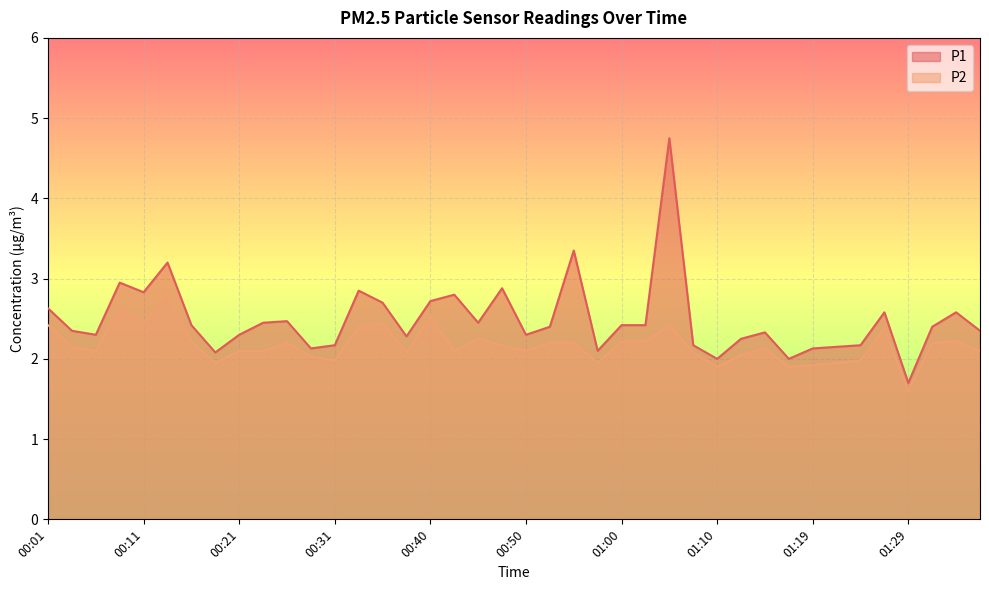

What is the sum of all P2 values?

86.8